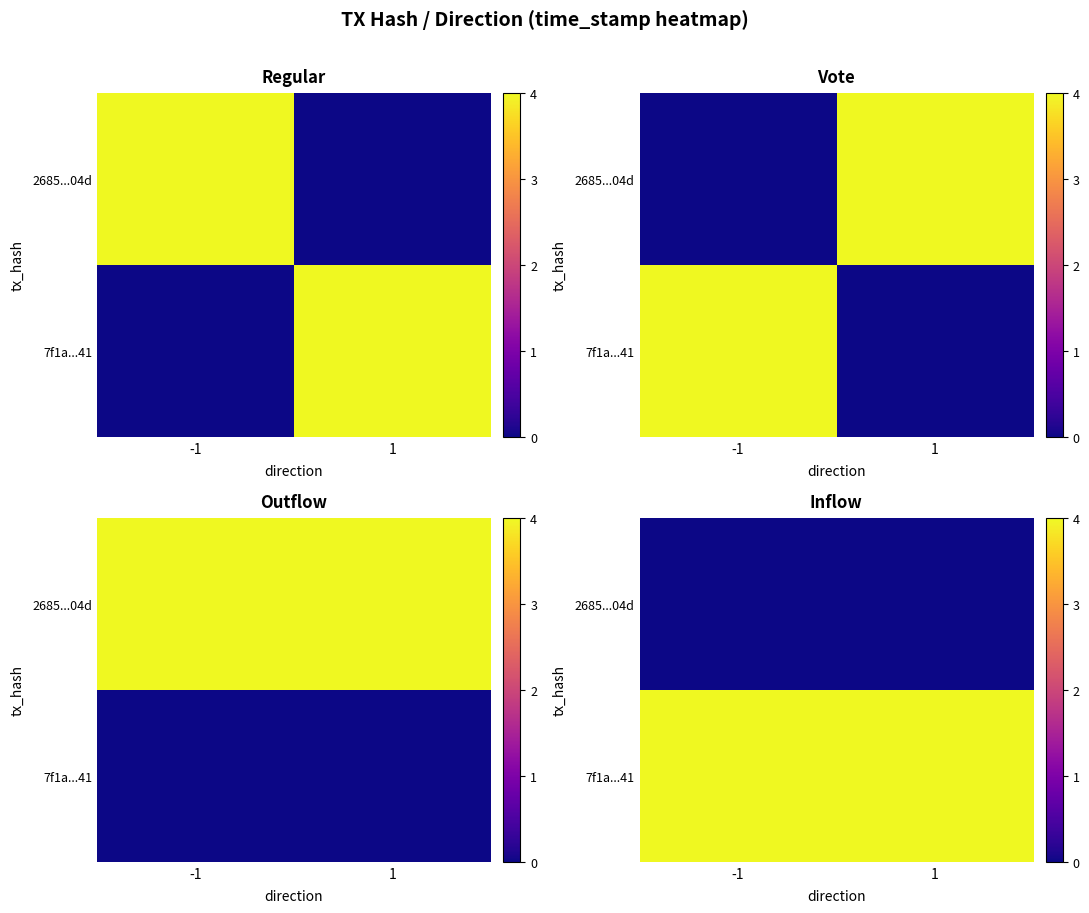

What is the difference between the highest and lowest values at 1?

4.0